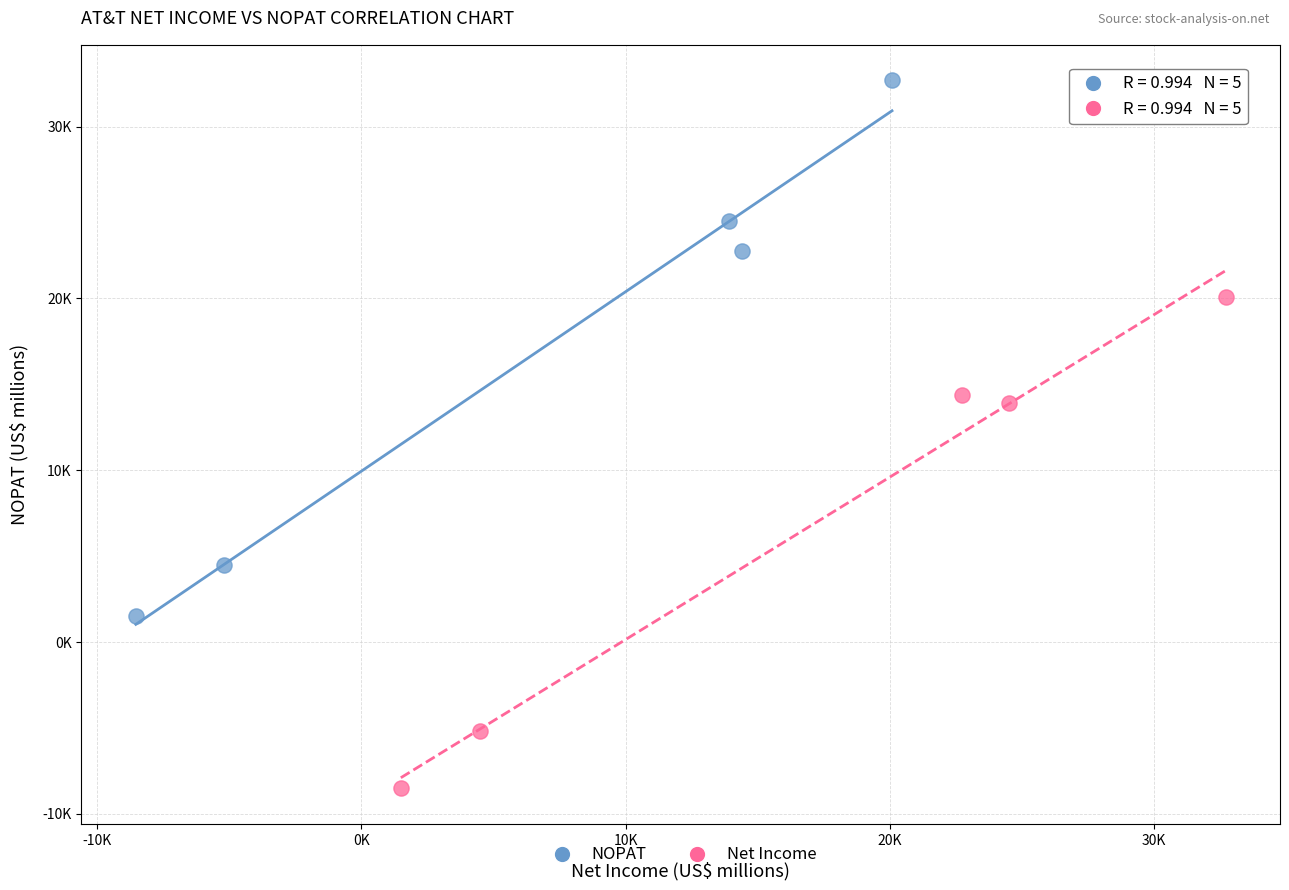

What are all the series names shown in the legend?

NOPAT, Net Income